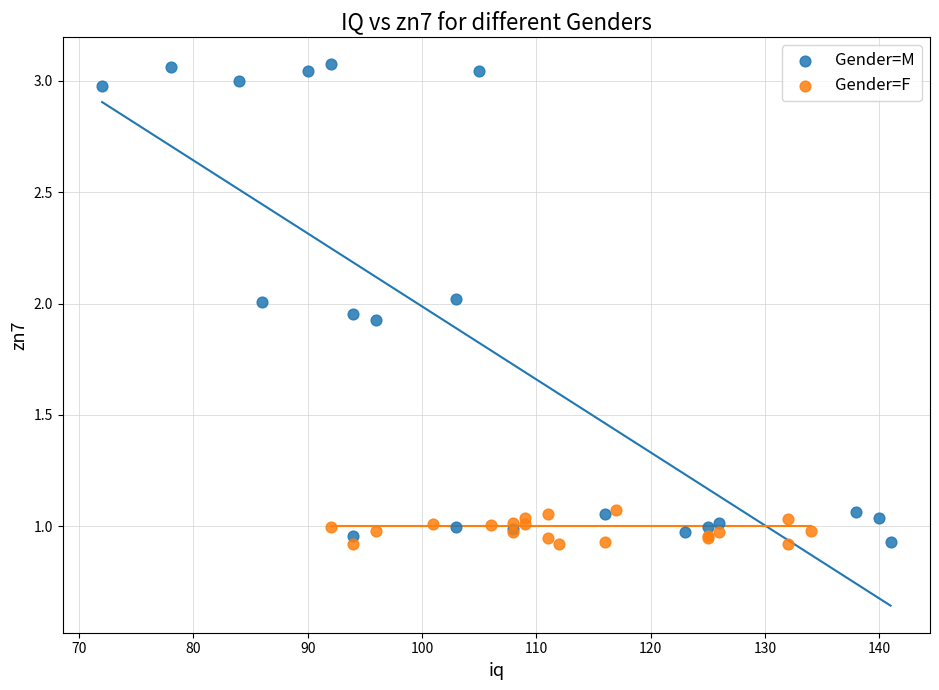

What are all the series names shown in the legend?

Gender=M, Gender=F